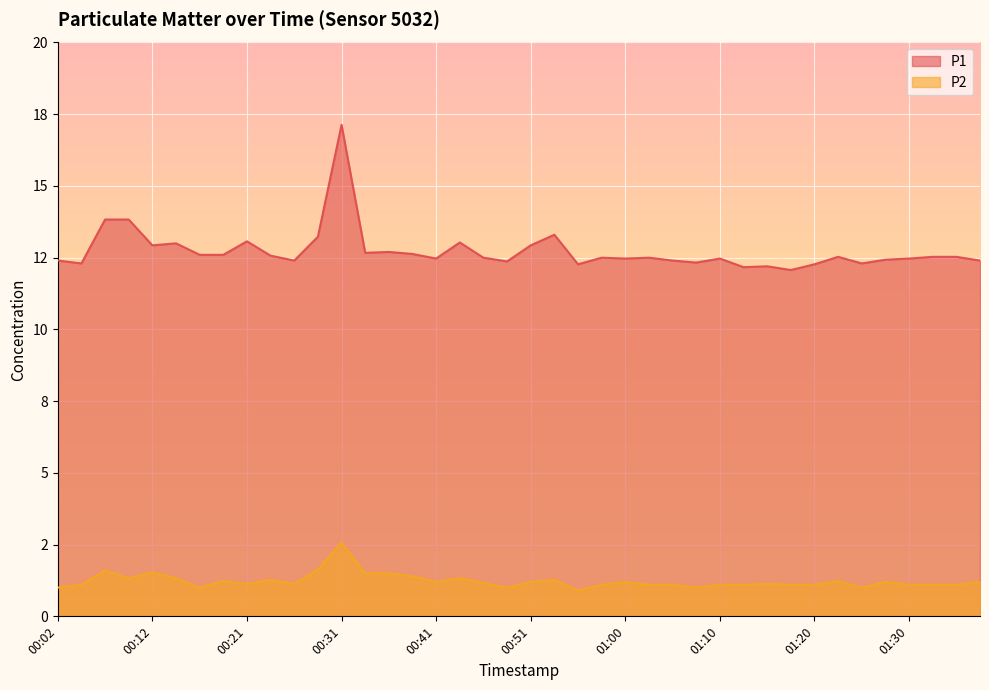

Reading left to right, what are all the values shown in this chart?

P1: 12.4	12.3	13.8	13.8	12.9	13.0	12.6	12.6	13.1	12.6	12.4	13.2	17.1	12.7	12.7	12.6	12.5	13.0	12.5	12.4	12.9	13.3	12.3	12.5	12.5	12.5	12.4	12.3	12.5	12.2	12.2	12.1	12.3	12.5	12.3	12.4	12.5	12.5	12.5	12.4
P2: 1.0	1.1	1.6	1.3	1.5	1.3	1.0	1.2	1.1	1.3	1.1	1.6	2.6	1.5	1.5	1.4	1.2	1.3	1.2	1.0	1.2	1.3	0.9	1.1	1.2	1.1	1.1	1.0	1.1	1.1	1.1	1.1	1.1	1.2	1.0	1.2	1.1	1.1	1.1	1.2